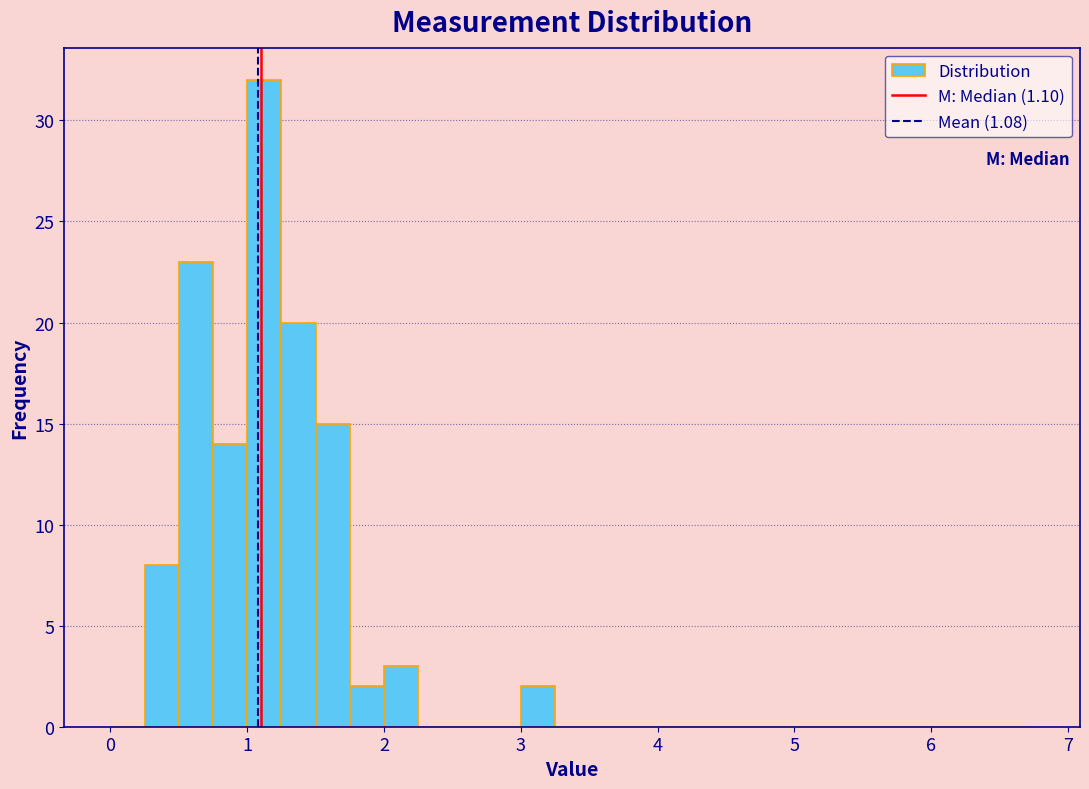

Around what value on the x-axis is the tallest bar? Give the approximate position of its centre, as read against the axis.

1.1